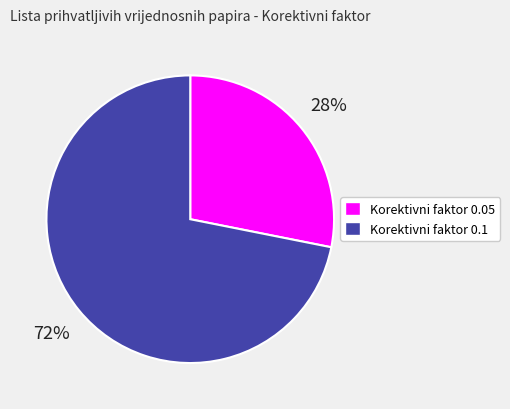

Is it true that Korektivni faktor 0.1 is 72% of the pie?

True